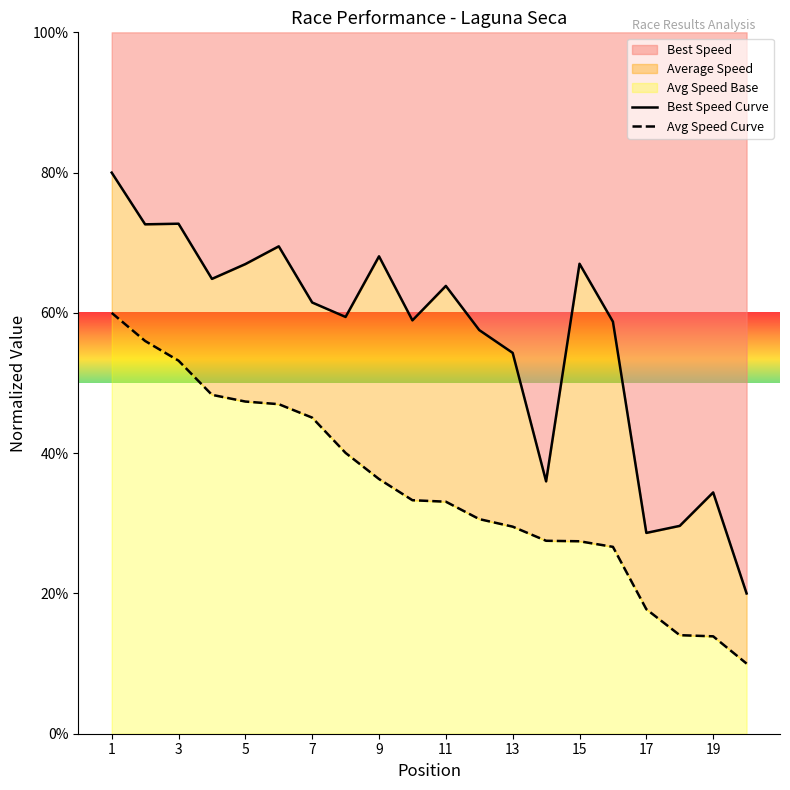

True or false: Avg Speed Curve and Best Speed Curve cross at least once.

False